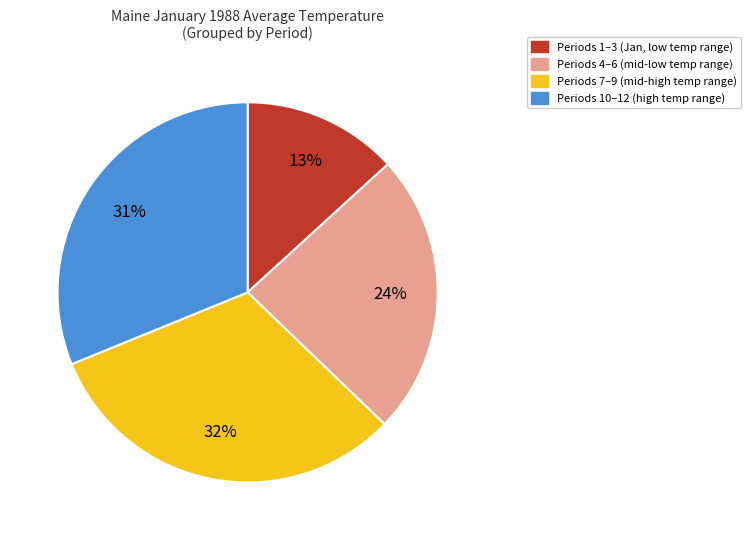

Is there a majority slice in this chart?

No